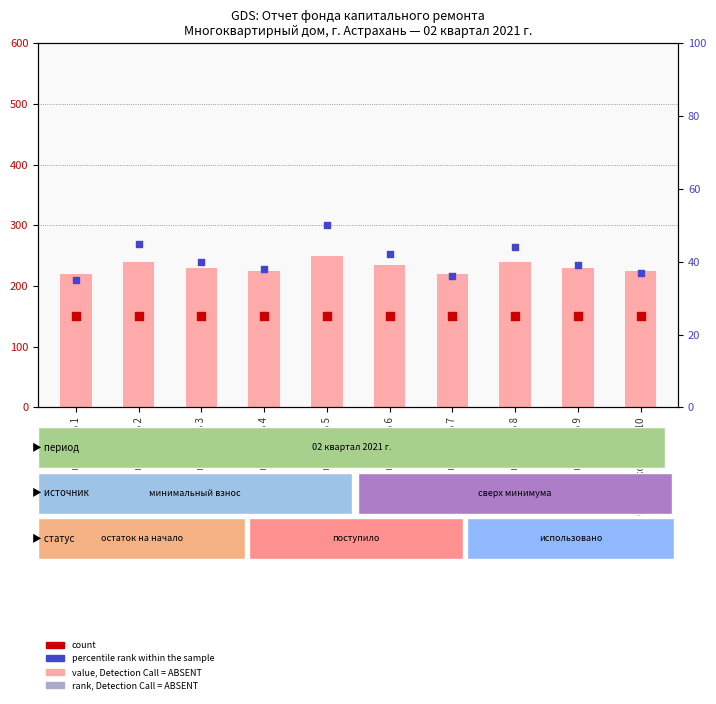

Which series has the largest Y range (max minus min)?

value, Detection Call = ABSENT